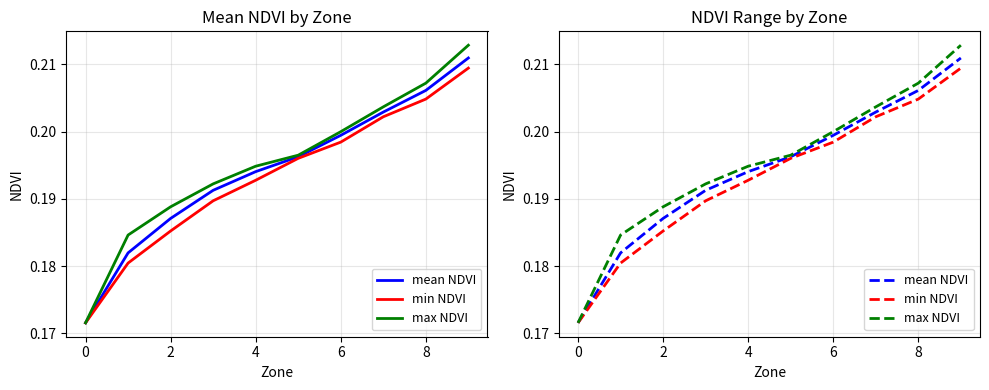

At 7, list the series in order from largest to smallest.

max NDVI, mean NDVI, min NDVI